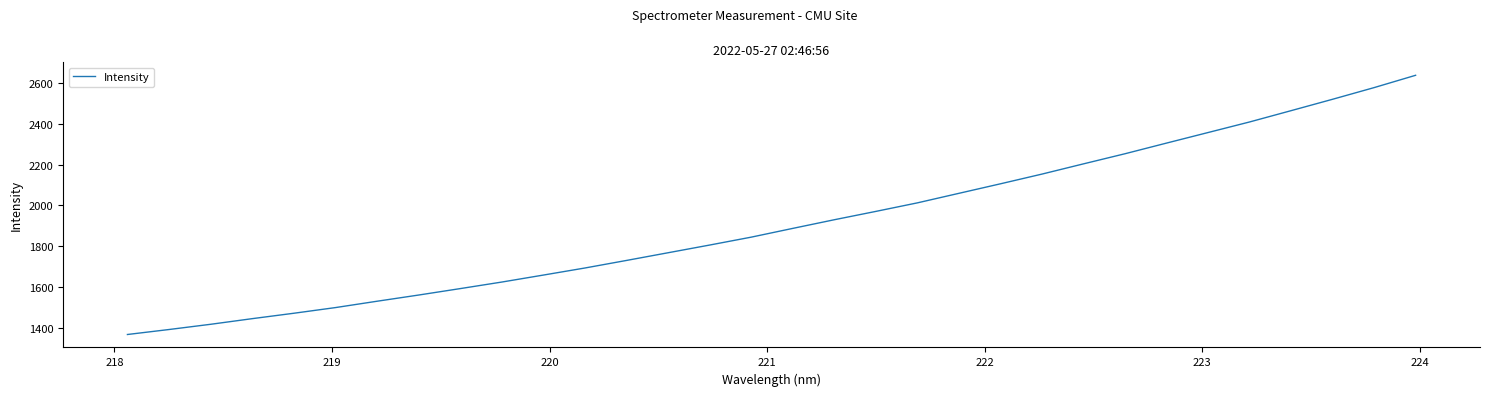

What is the difference between the maximum and minimum values?

1272.6